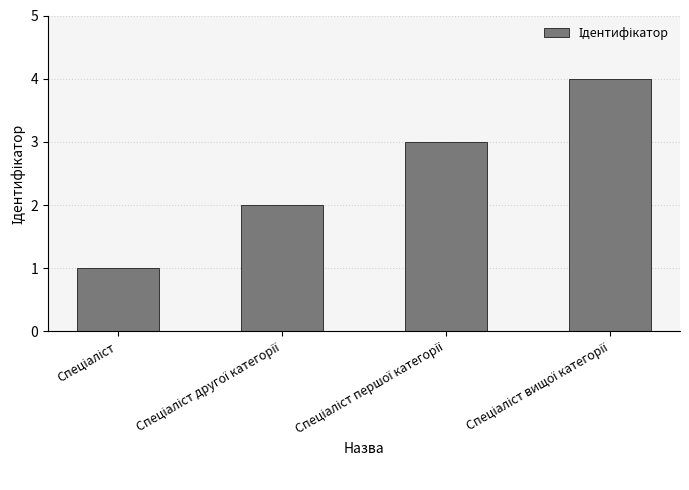

What is the smallest value displayed?

1